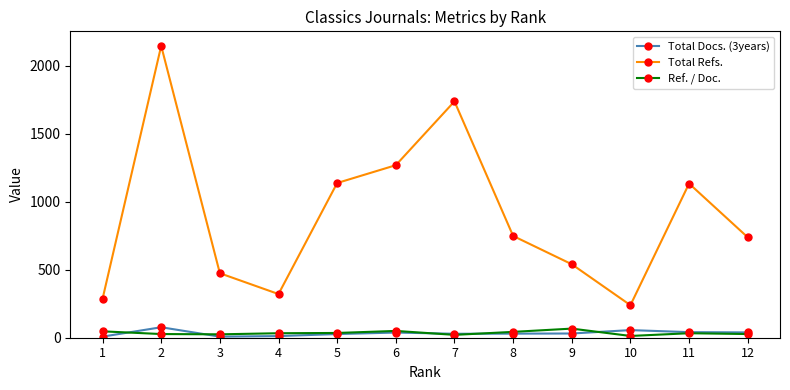

Which category has the highest value across all series?

2